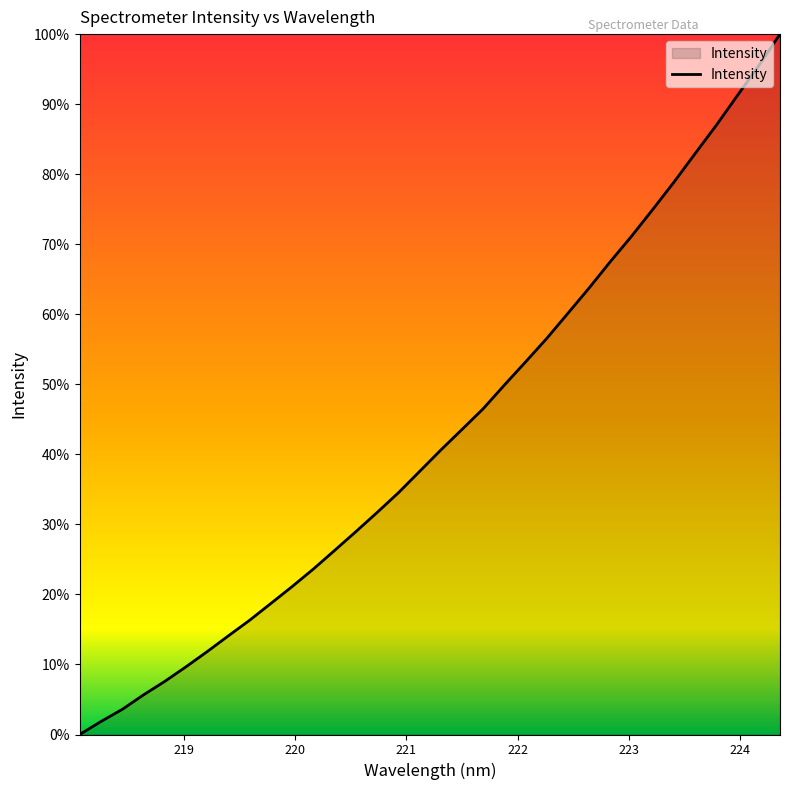

What is the maximum value shown in the chart?

100.0